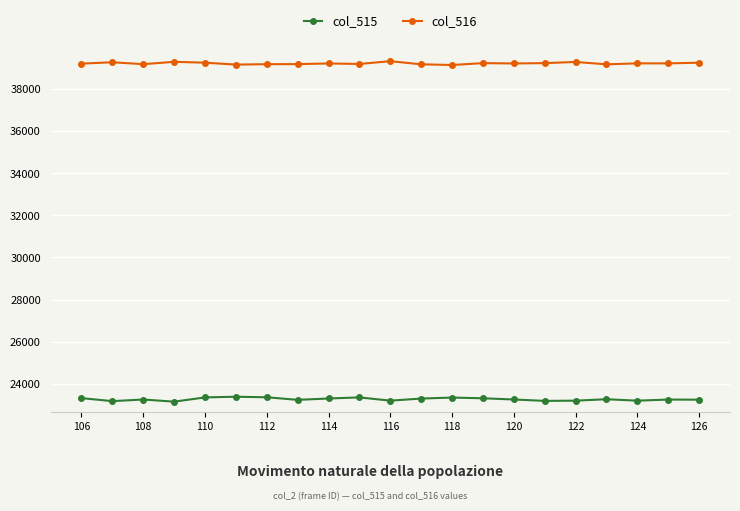

Count the number of data series in this chart.

2